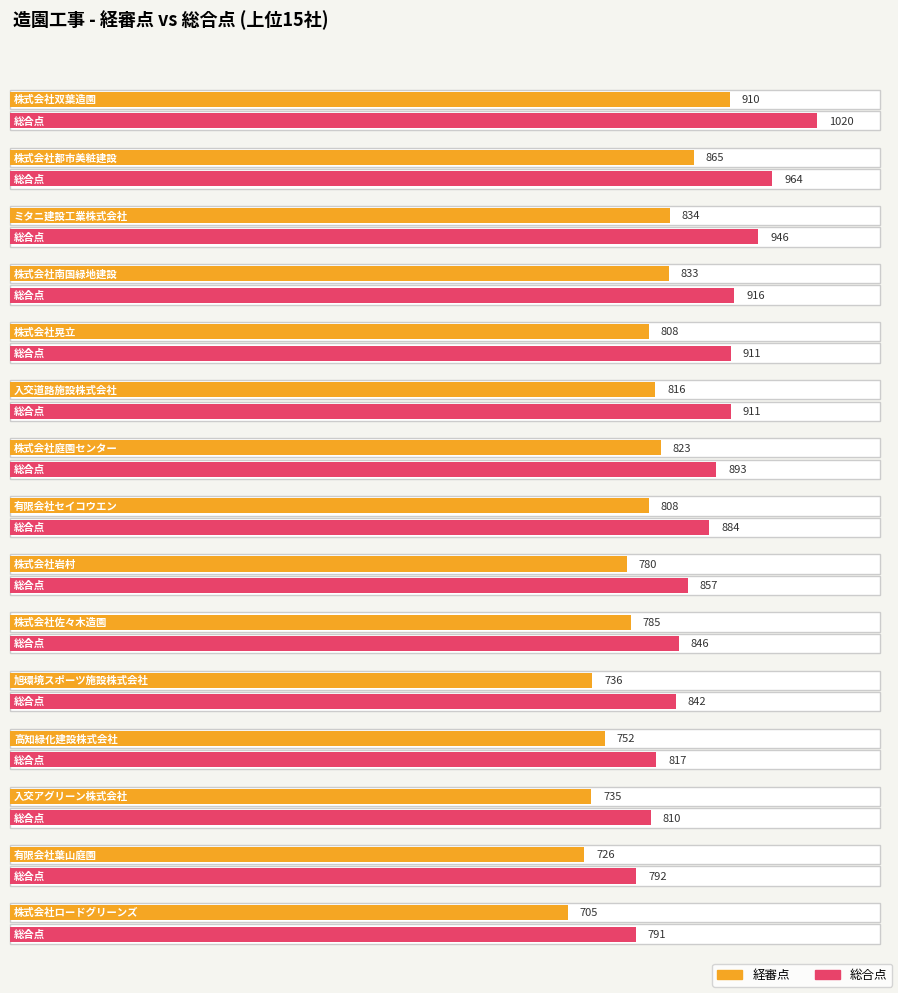

How many bars are there in each group?

2